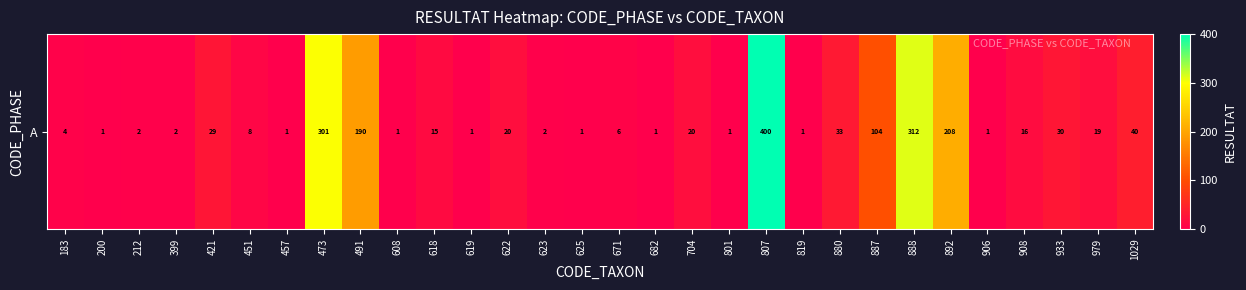

What is the sum of all values?

1770